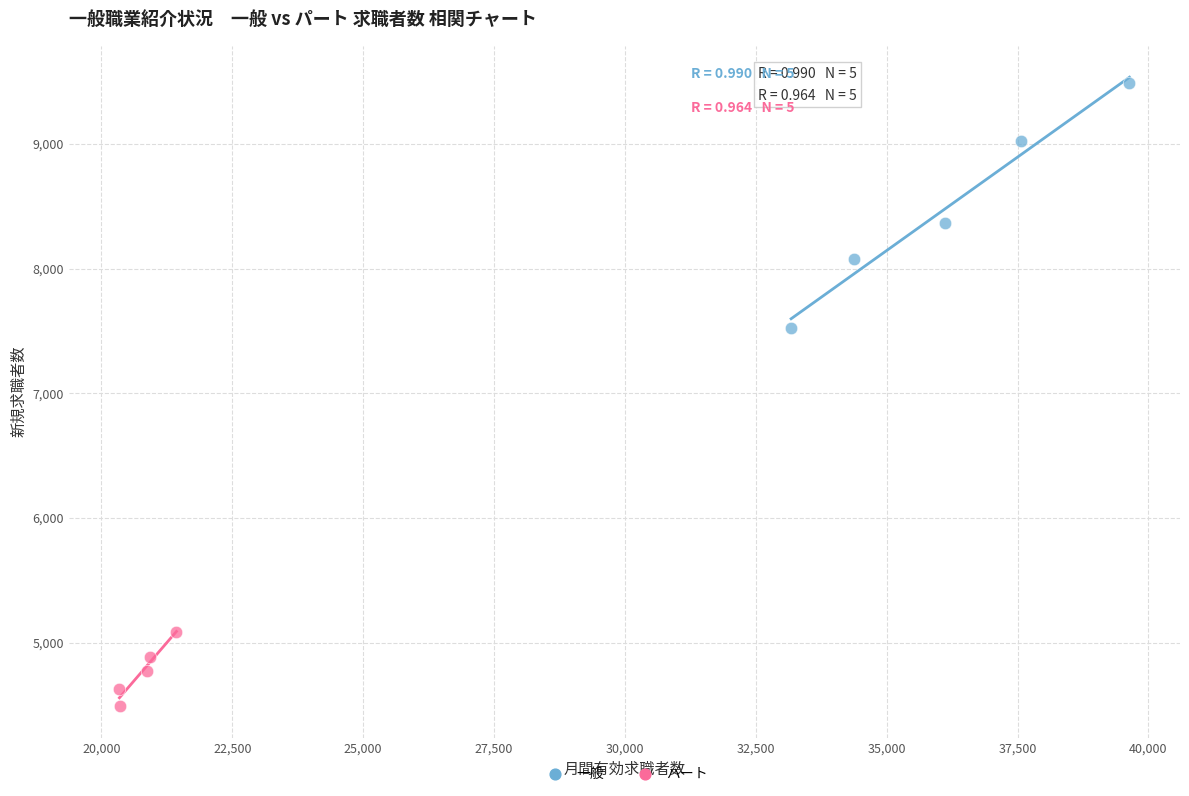

Which series contains the lowest Y value?

パート